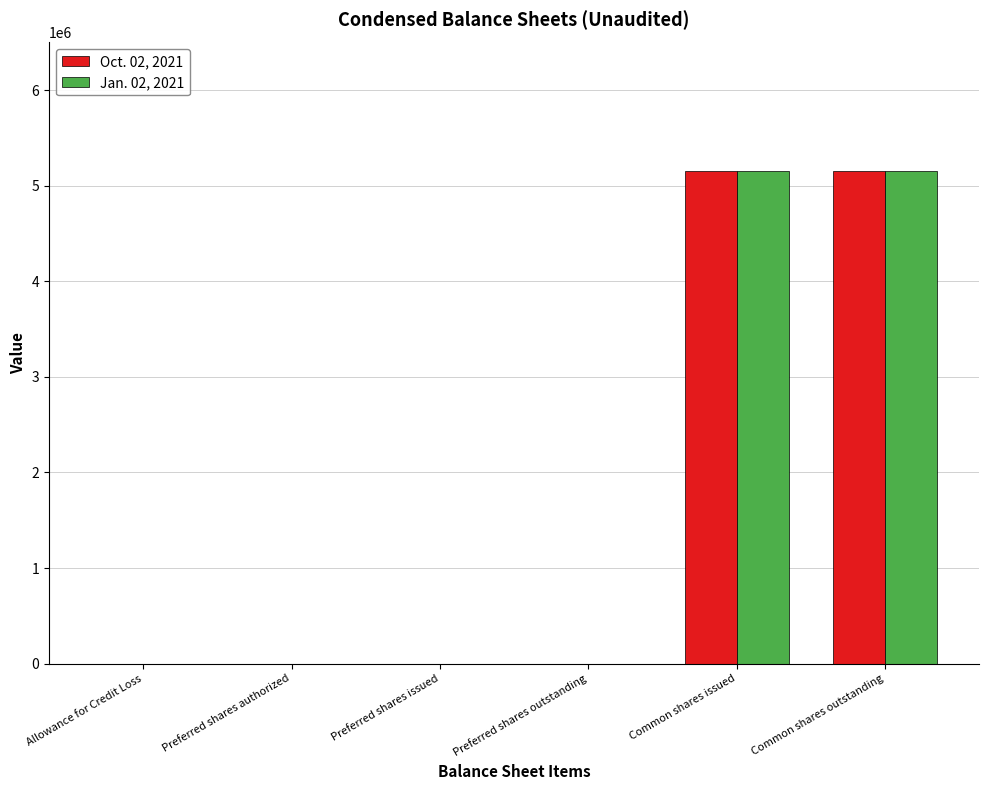

Is the value of Jan. 02, 2021 at Preferred shares outstanding greater than the value of Oct. 02, 2021 at Common shares outstanding?

No